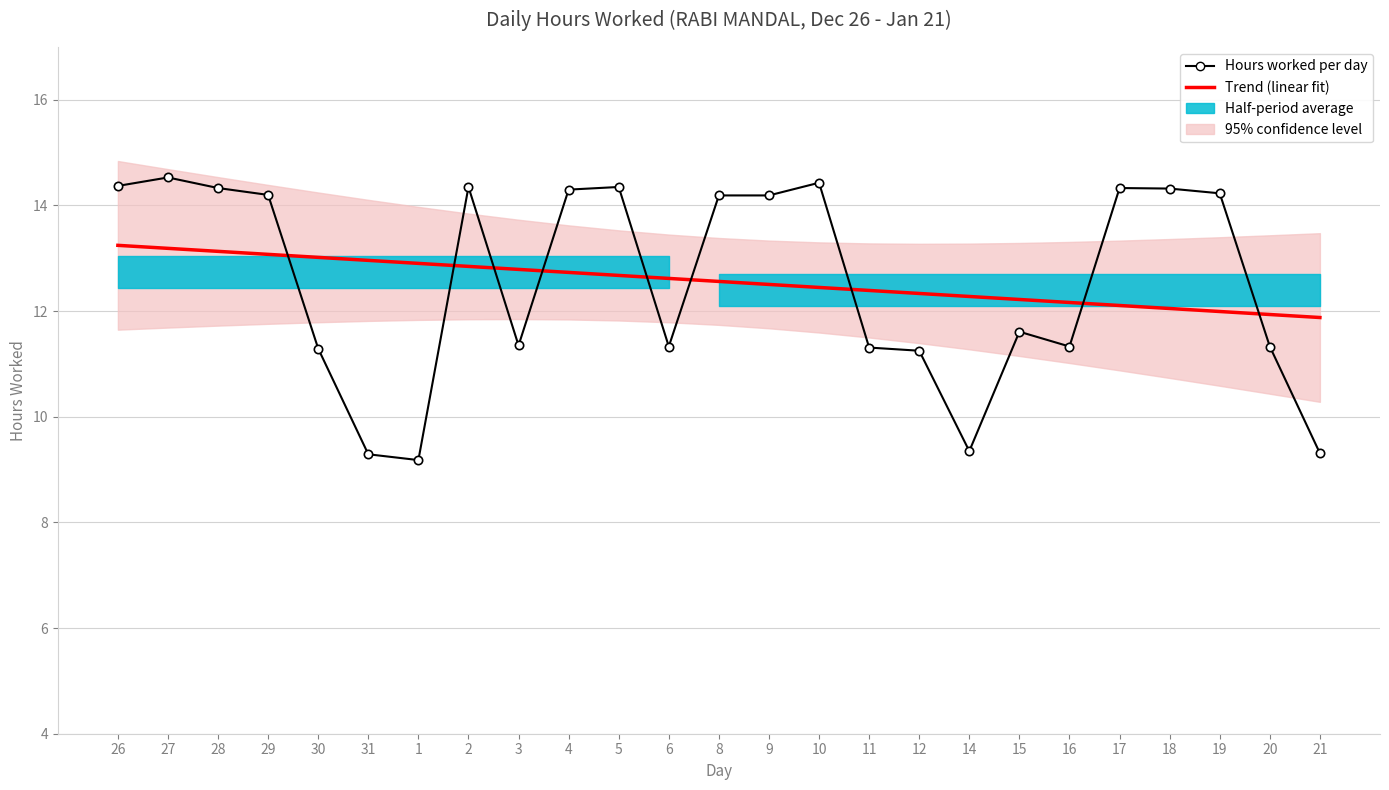

Which series has the largest total across all categories?

Trend (linear fit)